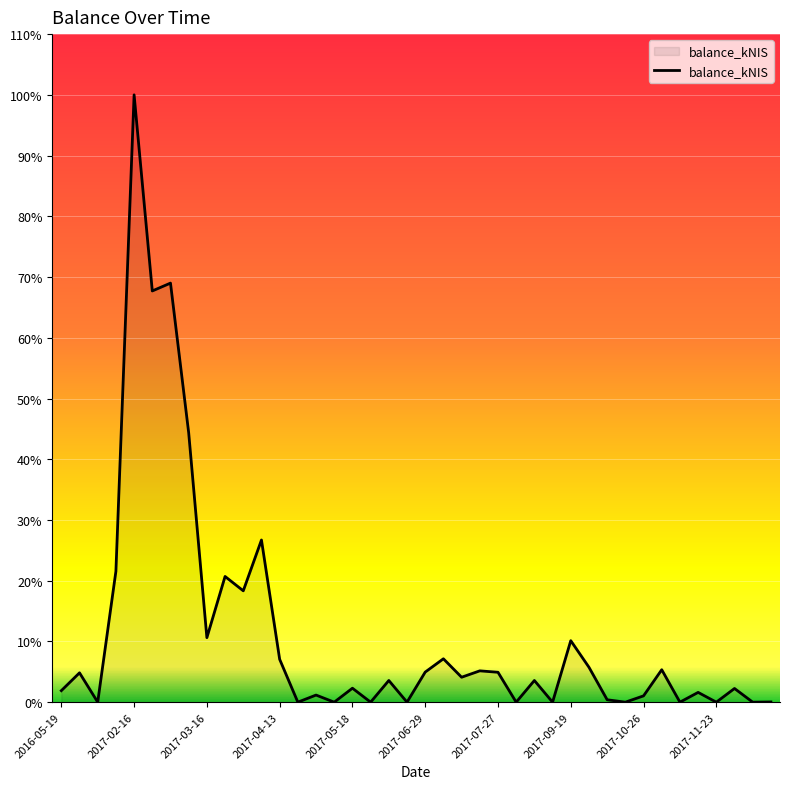

Does the chart have visible grid lines?

Yes